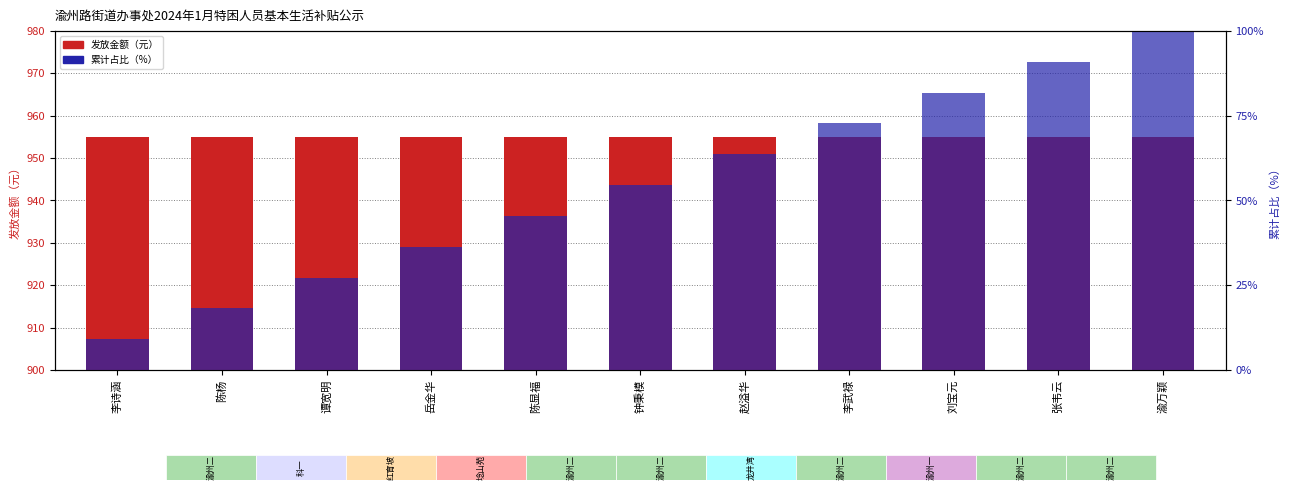

What are all the series names shown in the legend?

发放金额（元）, 累计占比（%）